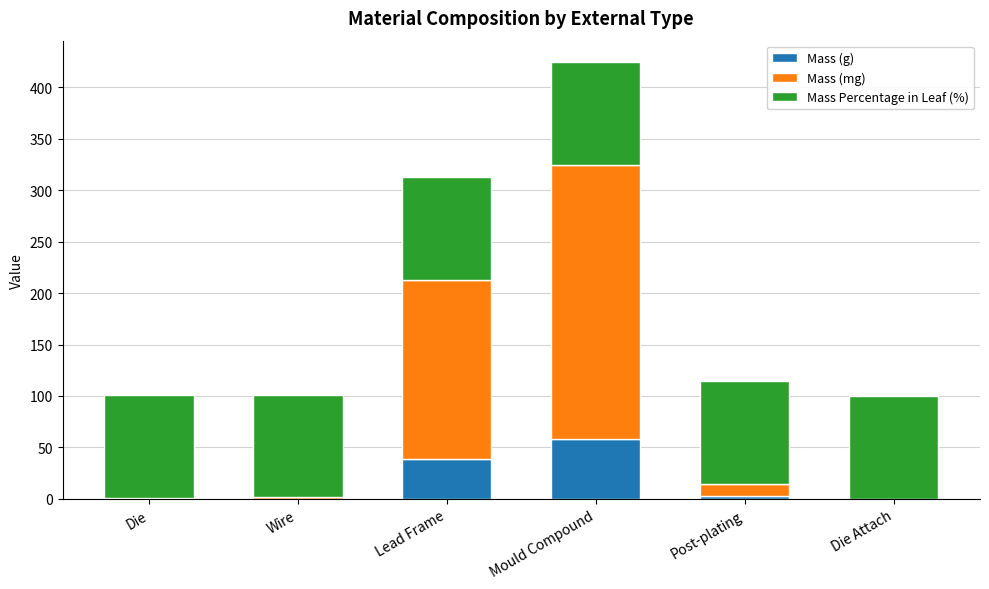

What is the maximum value for Mass (g)?

58.5